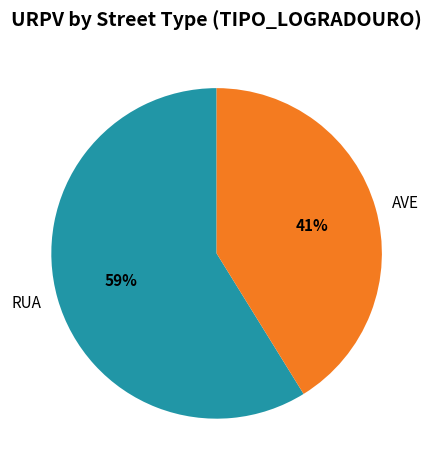

To the nearest percent, what percentage of the pie is AVE?

41%